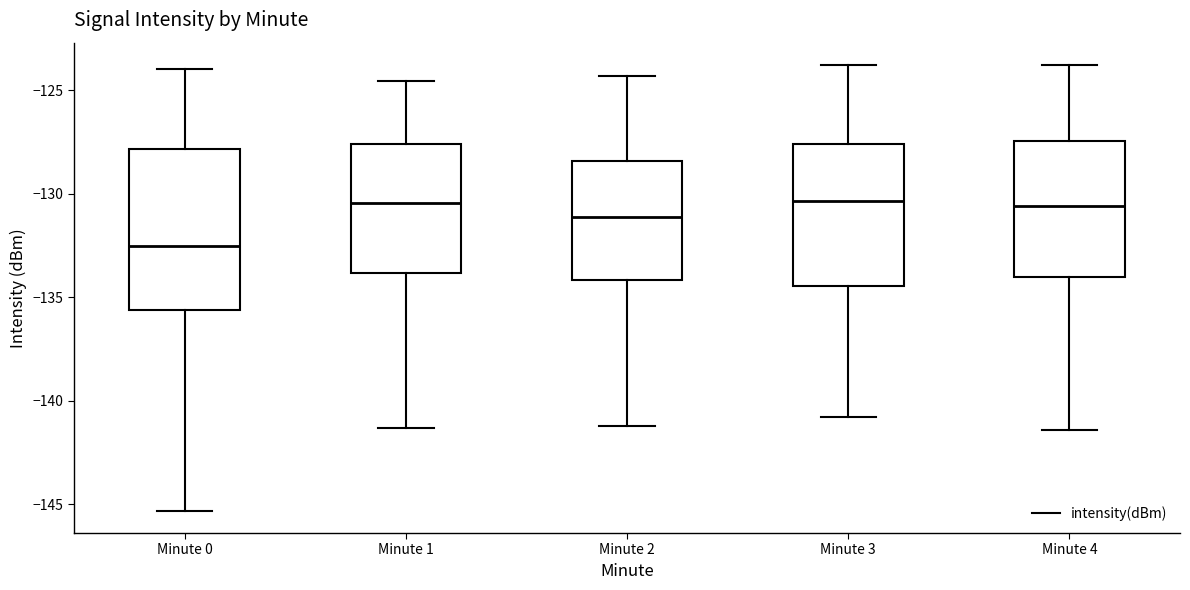

Which box has the lowest median line?

Minute 0